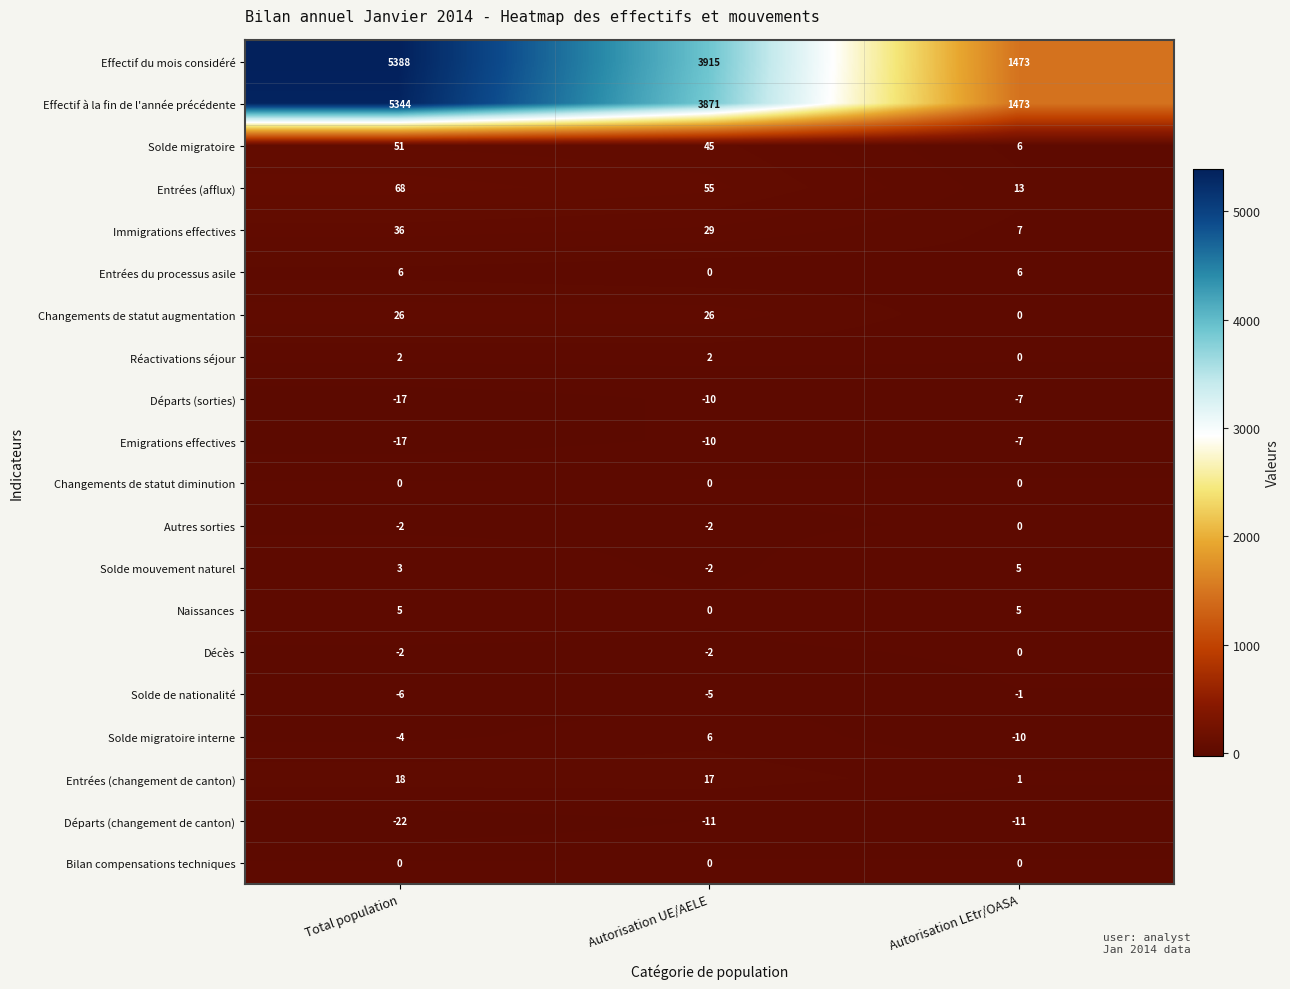

True or false: Départs (changement de canton) has a value of -11 at Autorisation LEtr/OASA.

True